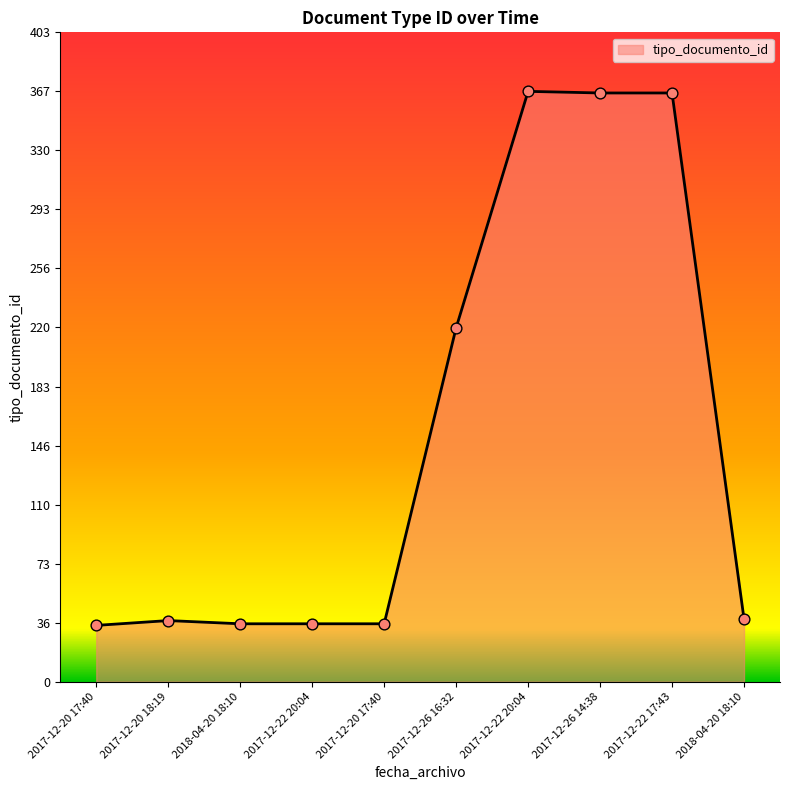

What is the change in value from 2017-12-26 16:32 to 2017-12-22 17:43?

+146